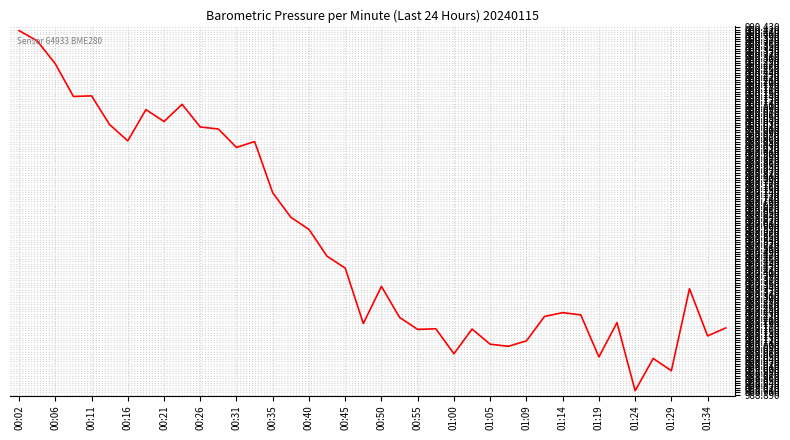

What is the difference between the maximum and minimum values?

1.5